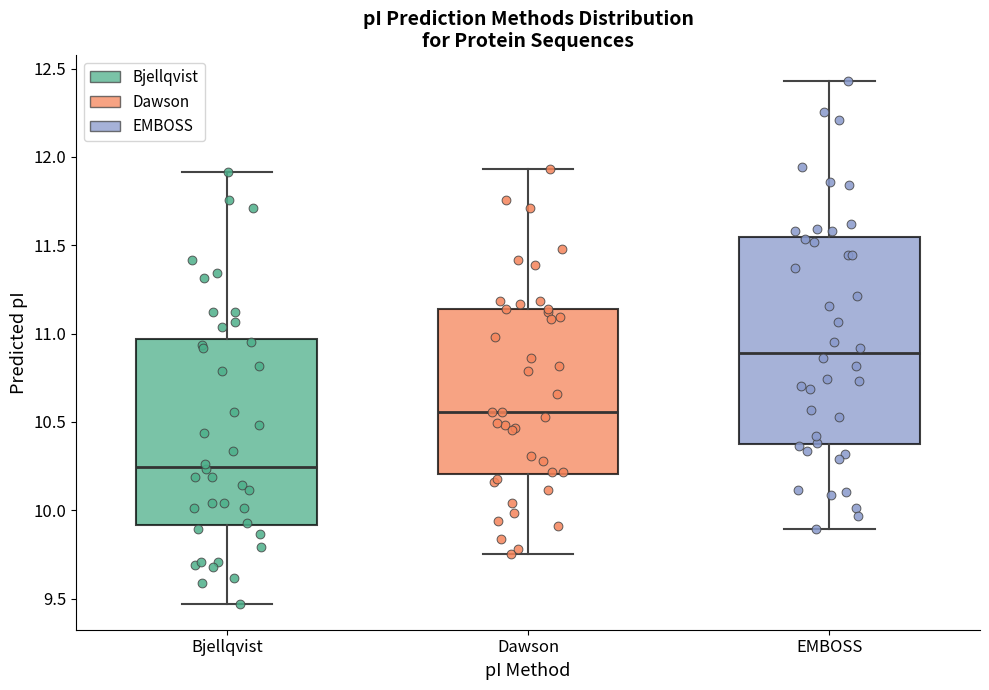

Reading left to right, transcribe this box plot: for each box, give where its median line is, the range the box spans, and where its two whiskers end, as read against the y-axis. The values are not printed on the chart, so give them approximately, as read against the axis.

Bjellqvist: median 10.25, box 9.90 to 10.95, whiskers 9.45 to 11.90
Dawson: median 10.55, box 10.20 to 11.15, whiskers 9.75 to 11.95
EMBOSS: median 10.90, box 10.40 to 11.55, whiskers 9.90 to 12.45